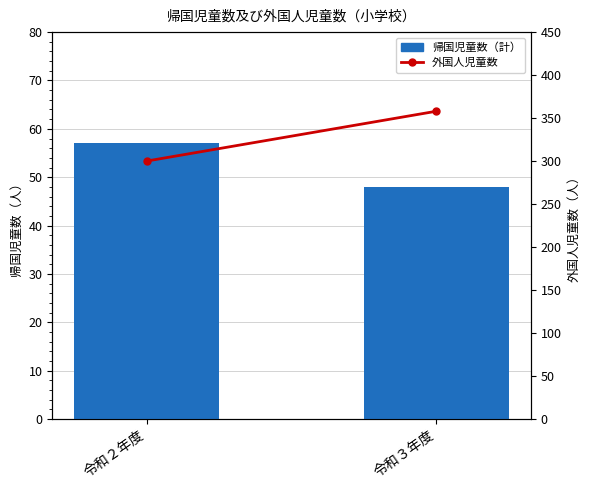

What is the total value across all series at 令和３年度?

406